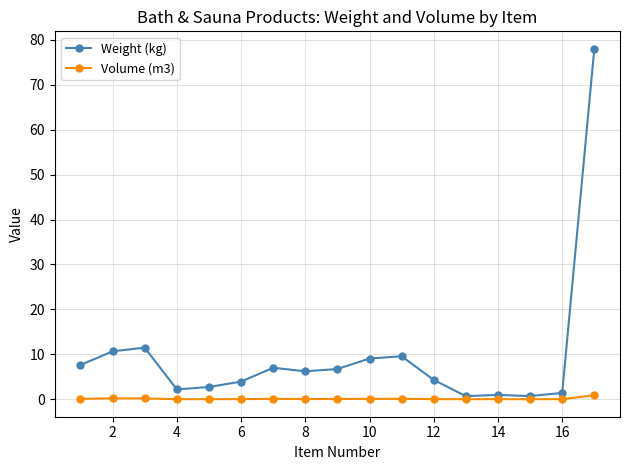

True or false: Weight (kg) has more than 1 interior local peaks.

True